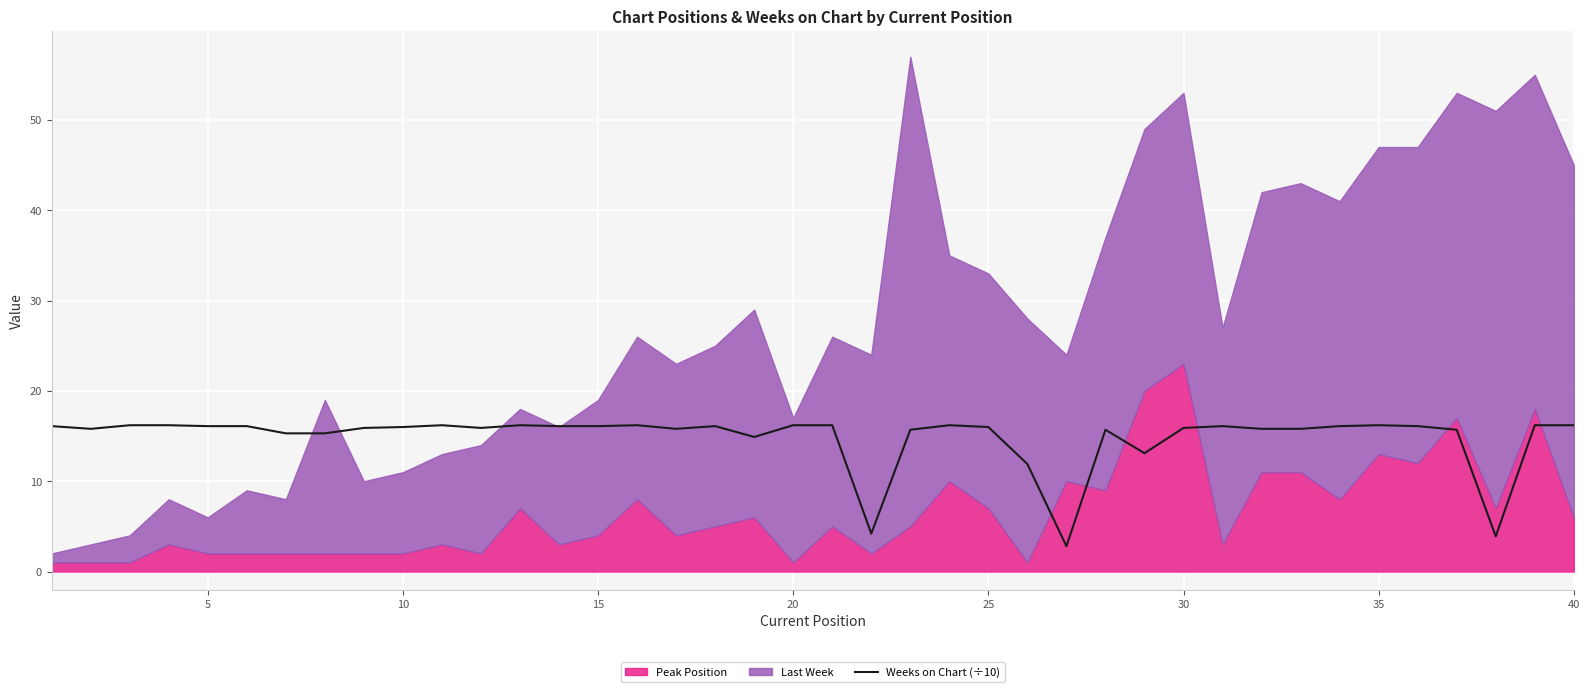

Is it true that Weeks on Chart (÷10) equals 9.1 at 30?

False